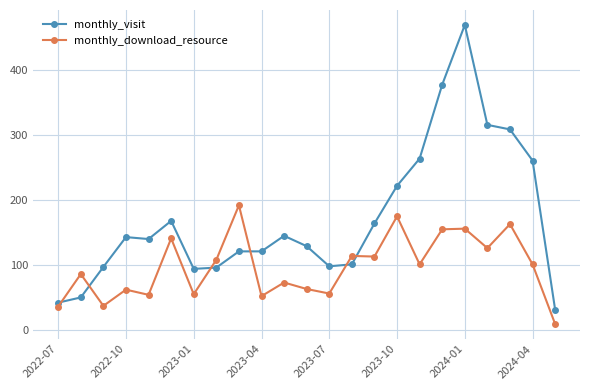

What is the sum of all monthly_visit values?

3960